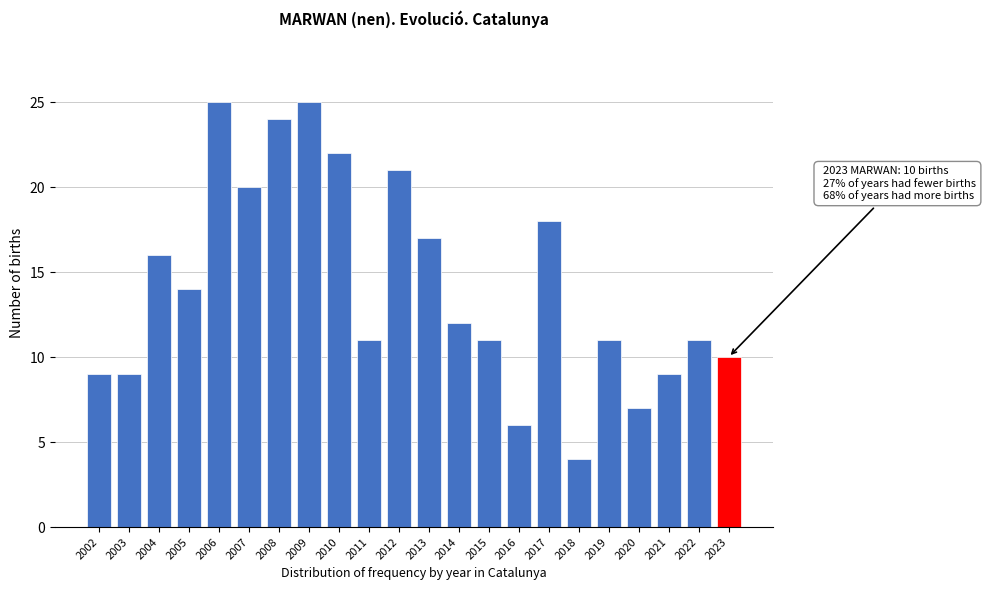

Reading left to right, transcribe all the data shown in this chart.

9	9	16	14	25	20	24	25	22	11	21	17	12	11	6	18	4	11	7	9	11	10